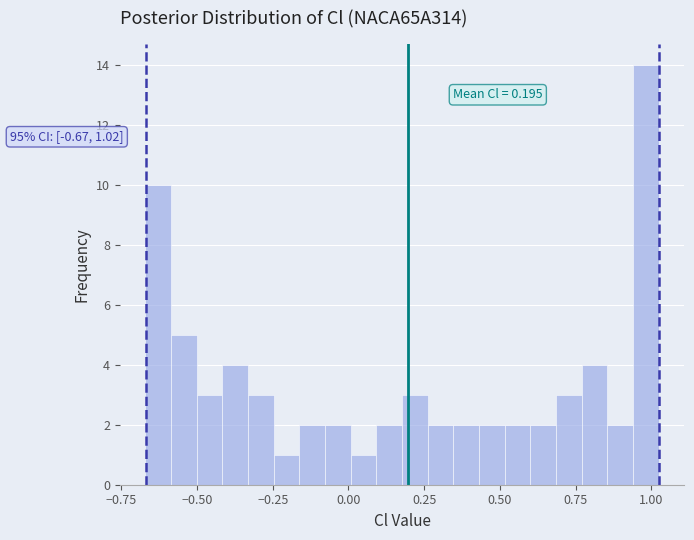

Around what value on the x-axis is the tallest bar? Give the approximate position of its centre, as read against the axis.

1.00